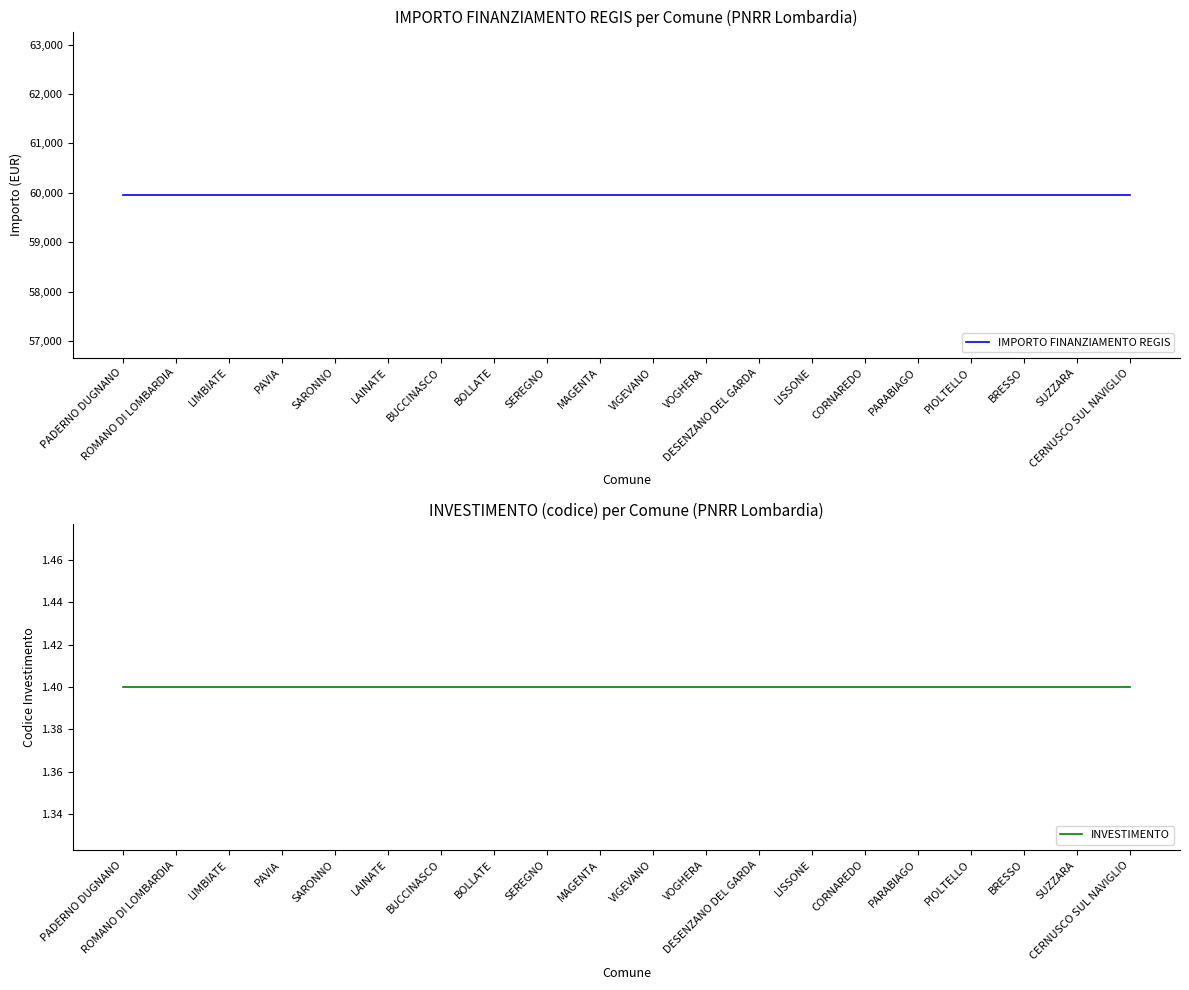

What is the value of the INVESTIMENTO point at the 13th from the left?

1.4